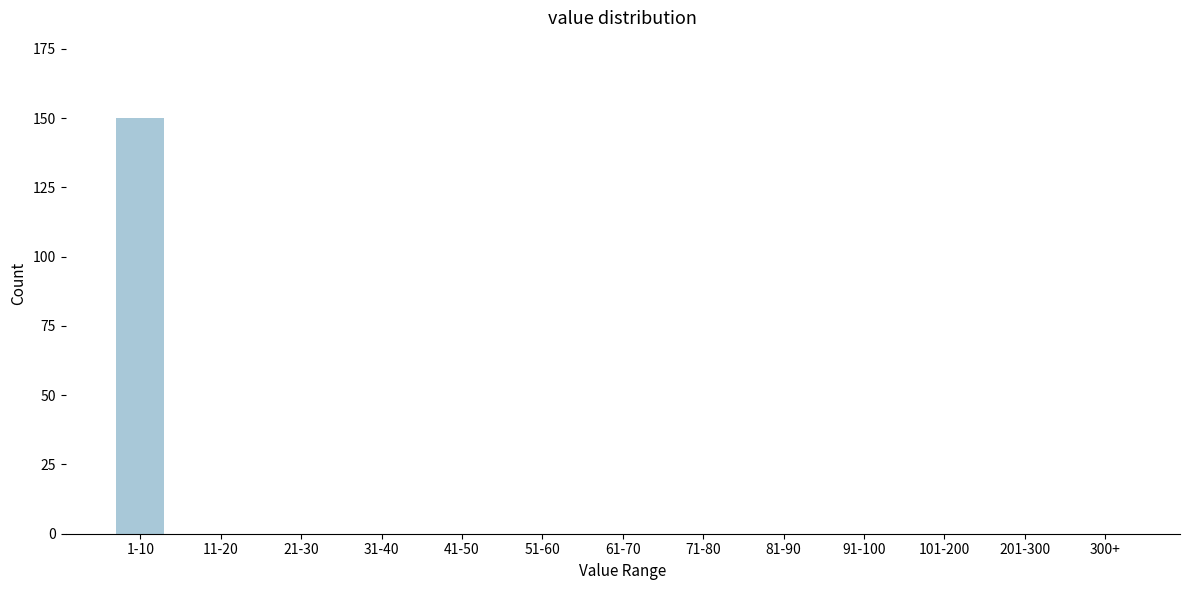

Reading left to right, extract all data points from this chart.

1-10=150	11-20=0	21-30=0	31-40=0	41-50=0	51-60=0	61-70=0	71-80=0	81-90=0	91-100=0	101-200=0	201-300=0	300+=0